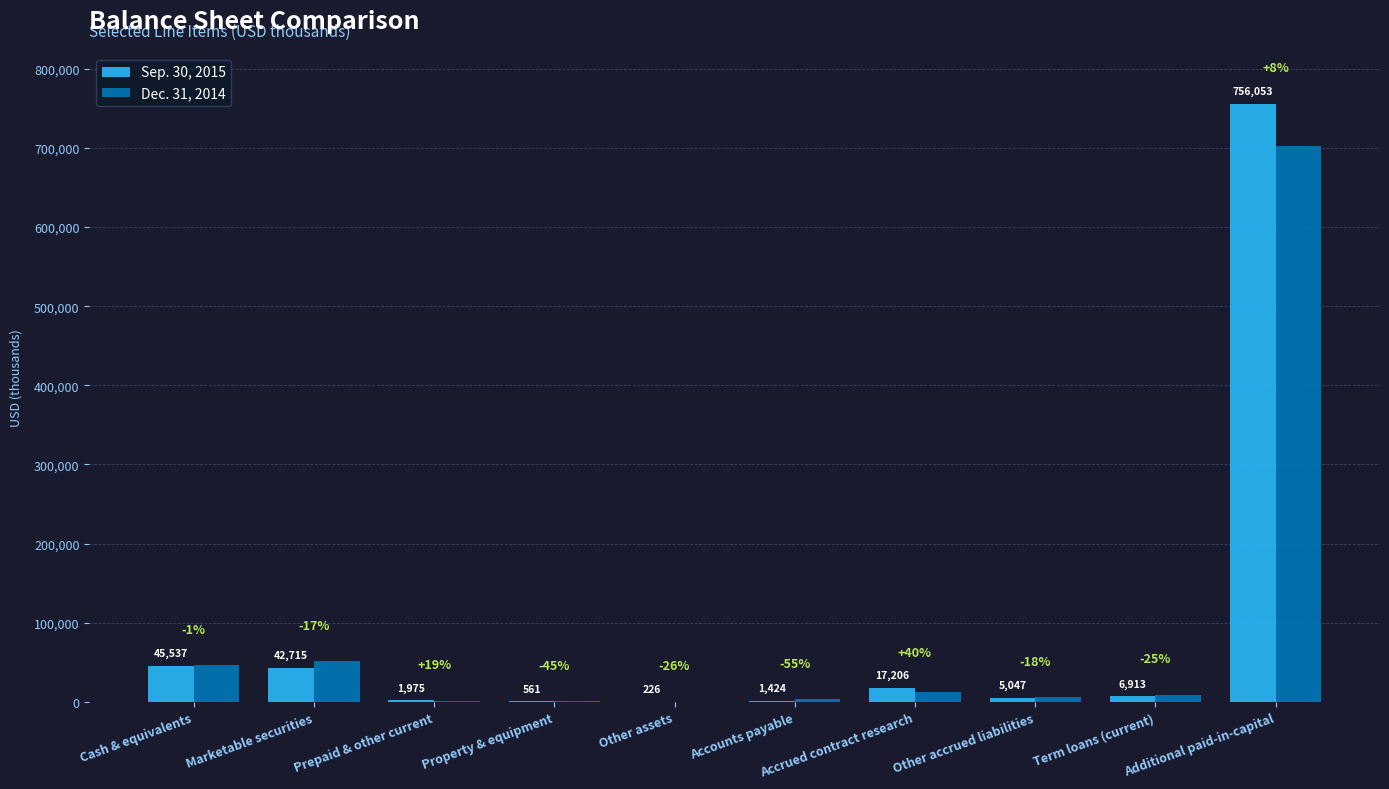

At which label is Dec. 31, 2014 closest to 351499?

Marketable securities